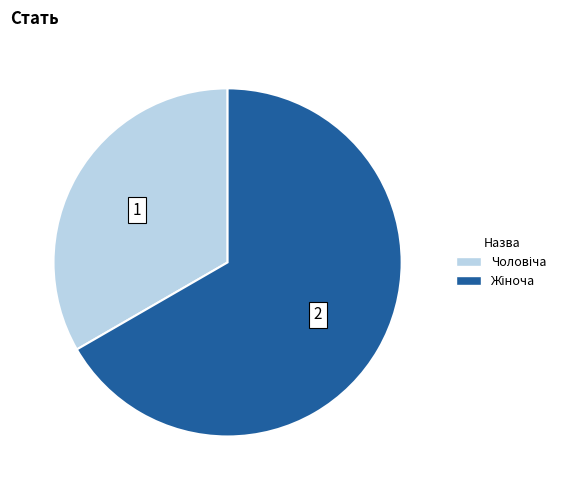

Does any single category account for the majority?

Yes